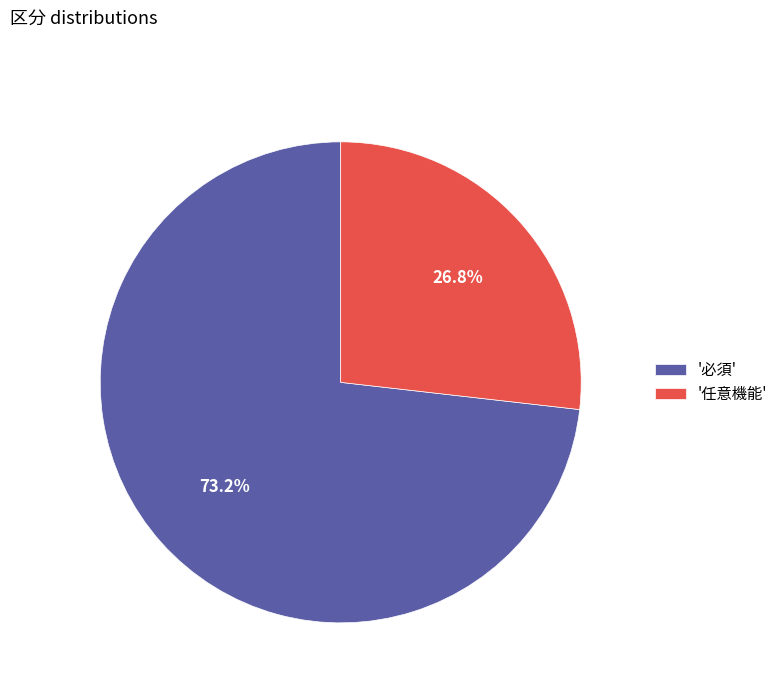

What is the majority slice?

'必須'